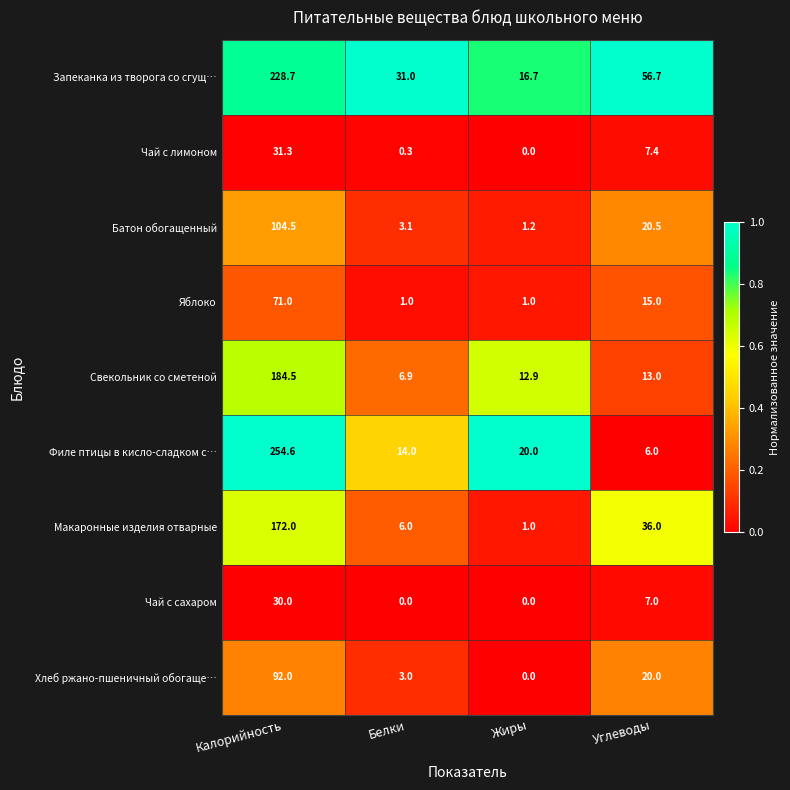

Which series has the widest spread of values?

Филе птицы в кисло-сладком с…